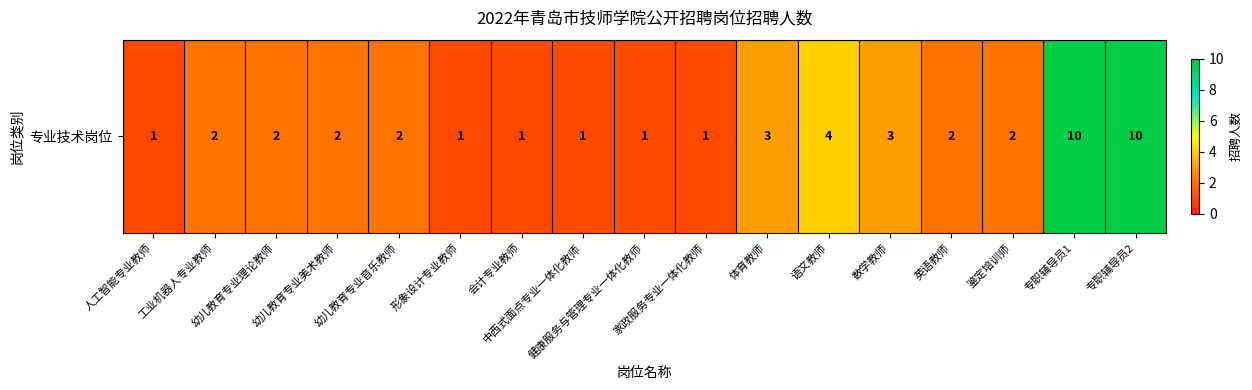

Between 人工智能专业教师 and 数学教师, which is larger?

数学教师